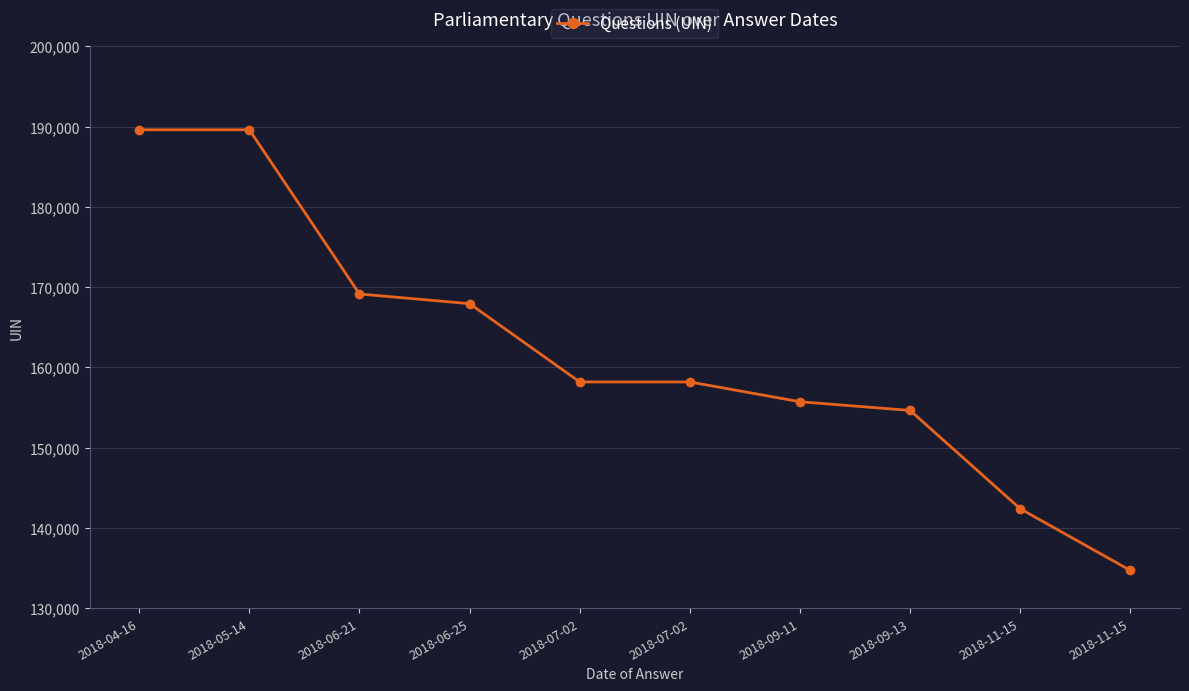

Does the chart have visible grid lines?

Yes